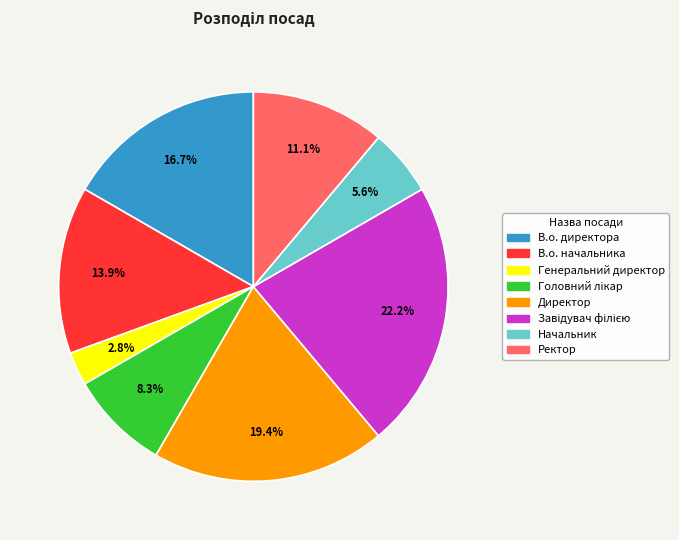

What percentage is NOT represented by В.о. начальника?

86.1%